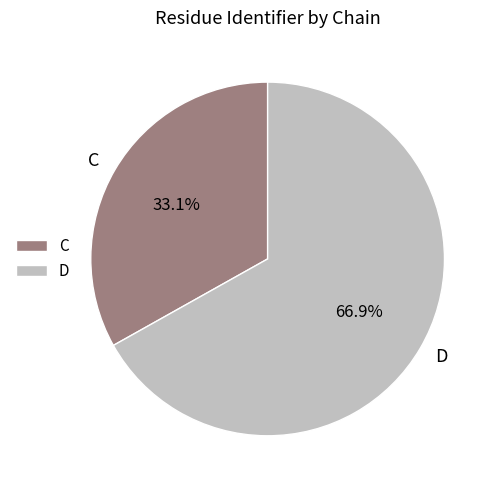

Which slice is the largest?

D